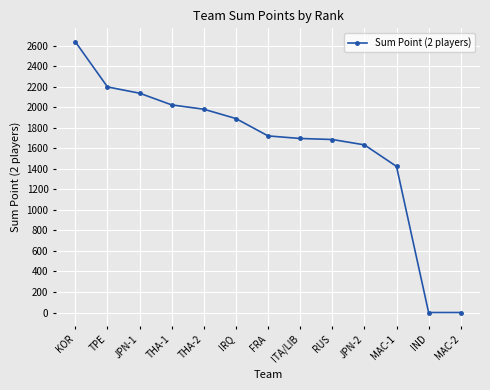

At which category does the chart reach its peak across all series?

KOR